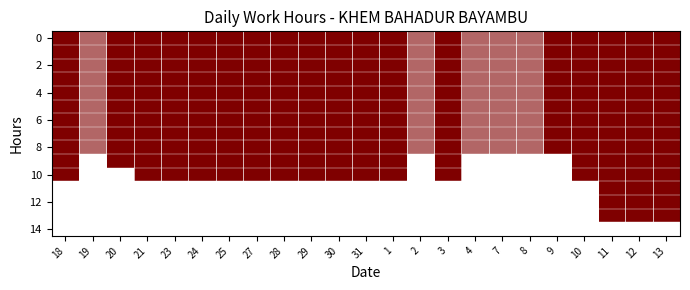

What is the difference between the maximum and minimum values in the 20 series?

10.3